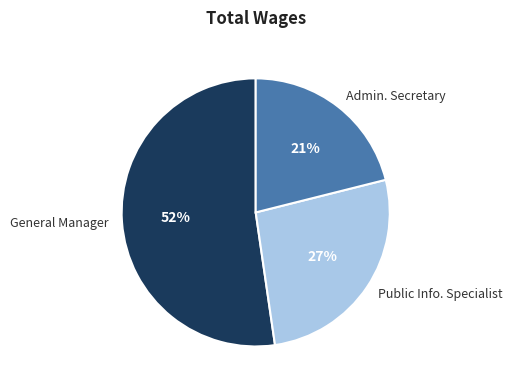

Approximately how many times larger is the value at Public Info. Specialist compared to General Manager?

0.5